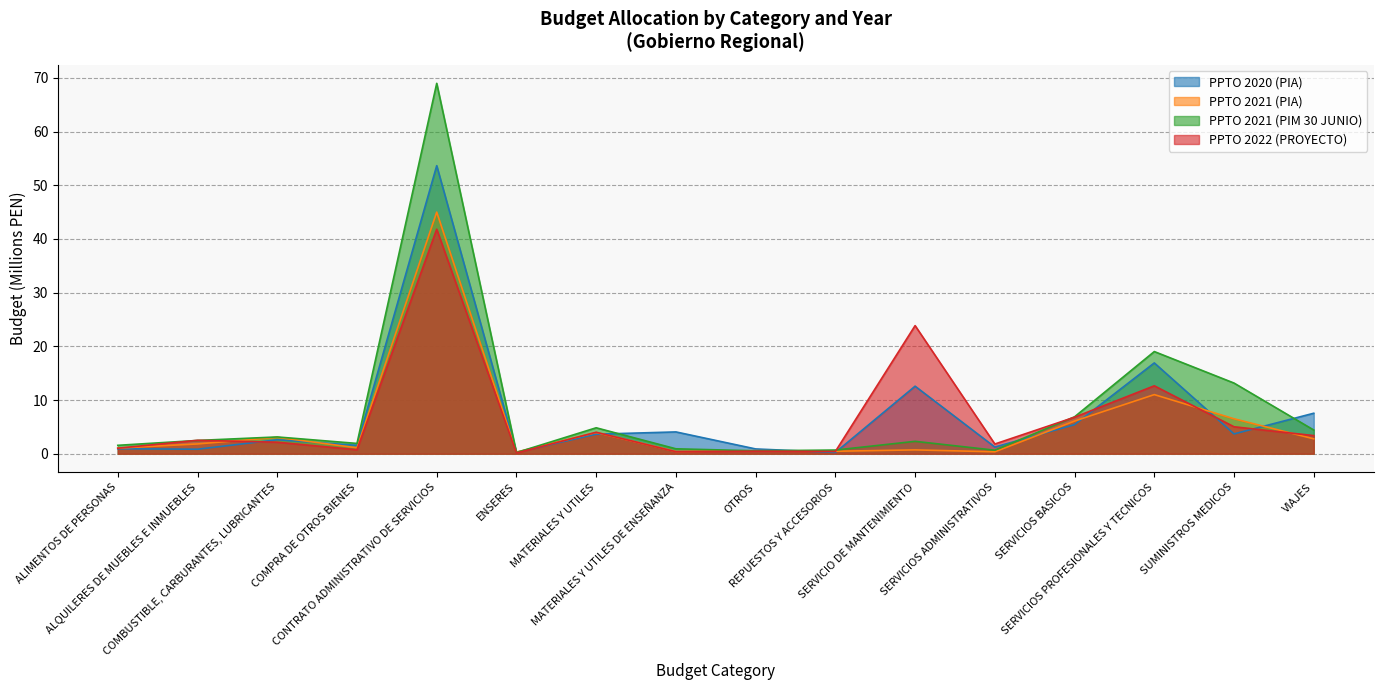

What is the label of the 3rd point from the right?

SERVICIOS PROFESIONALES Y TECNICOS